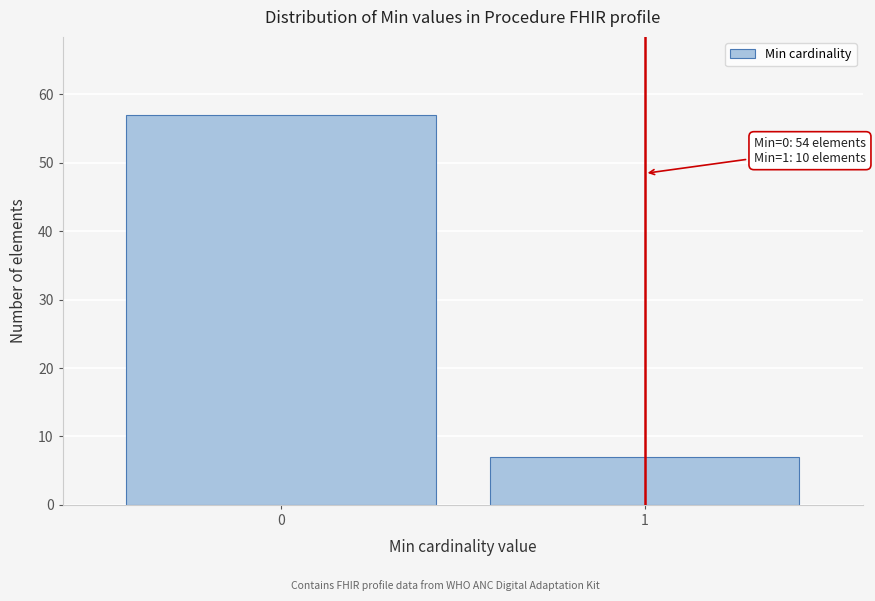

Reading right to left, extract all data points from this chart.

1=7	0=57